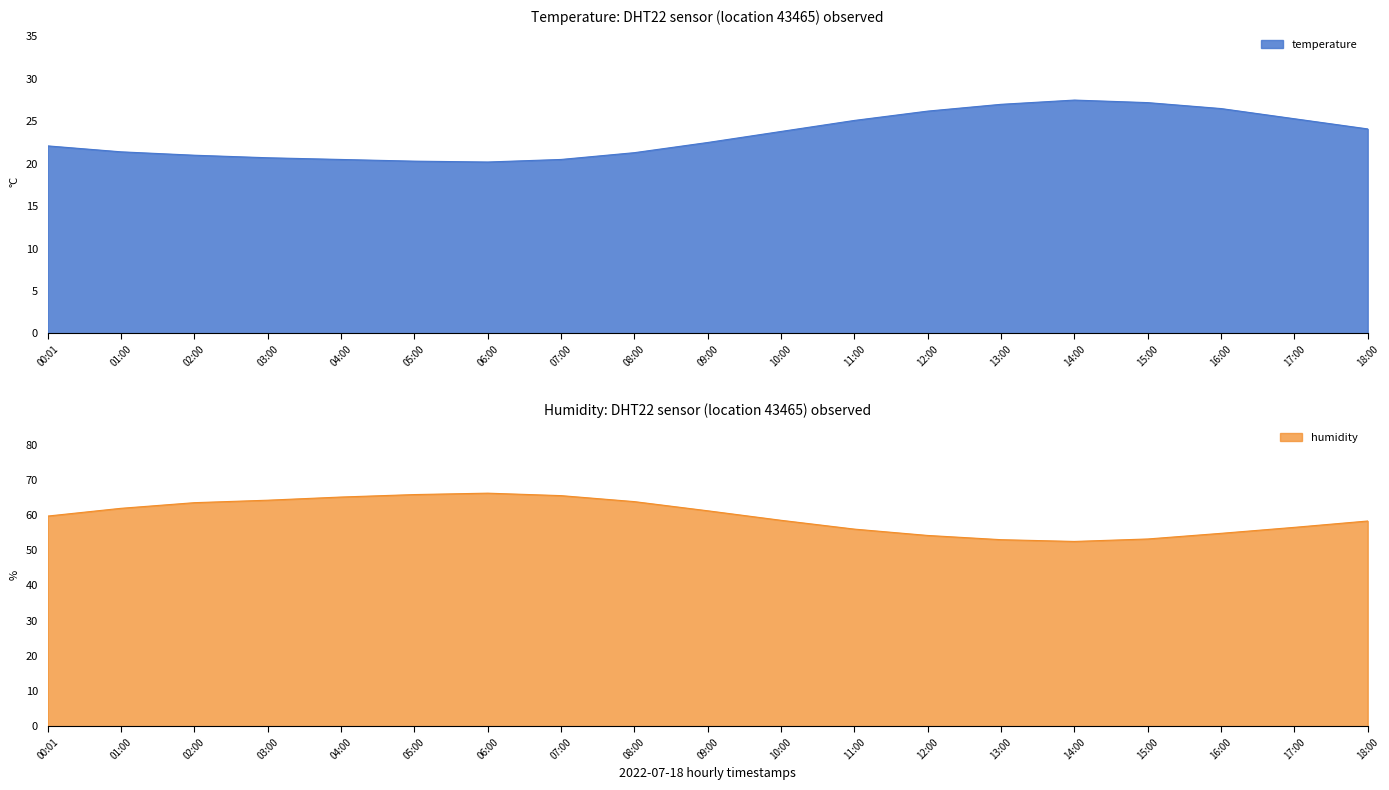

How many distinct data groups are displayed?

2